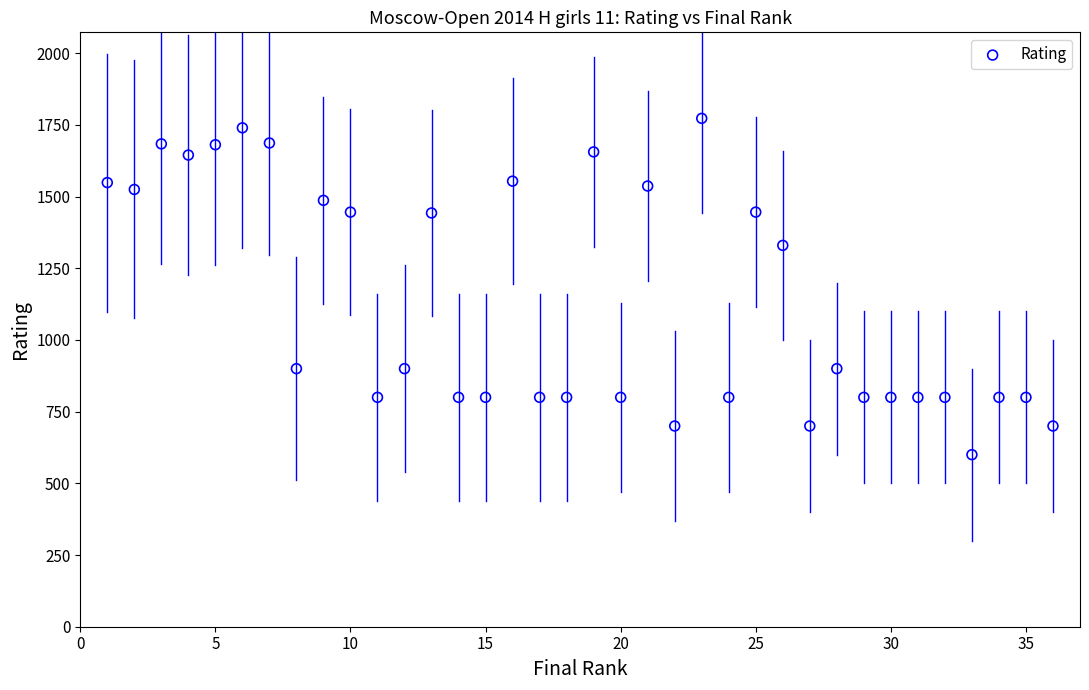

What Y value in the scatter plot is closest to 1186?

1330